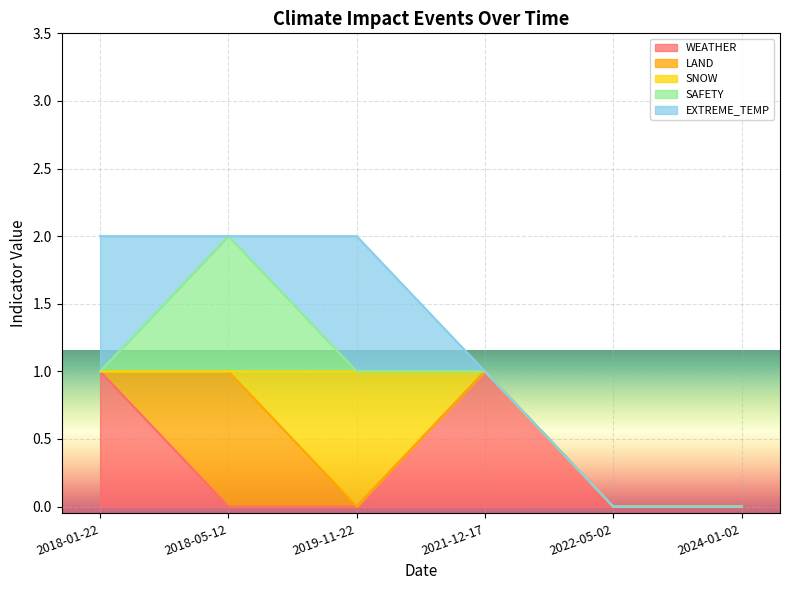

Which category has the lowest value across all series?

2018-05-12